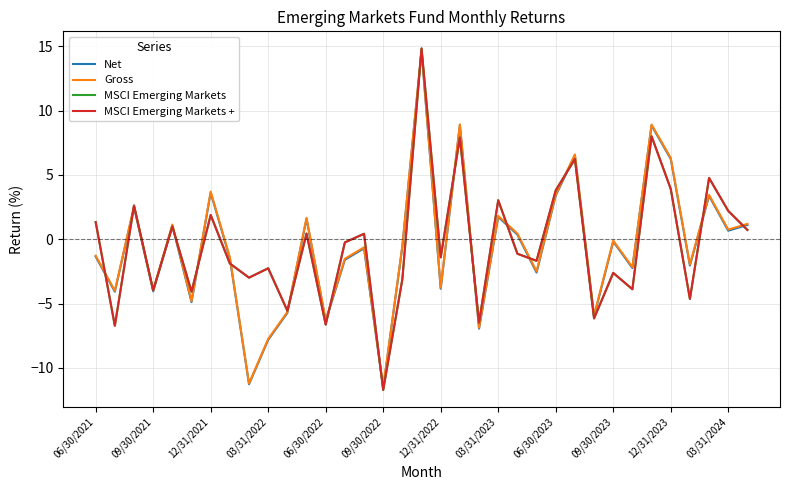

Does the chart have visible grid lines?

Yes